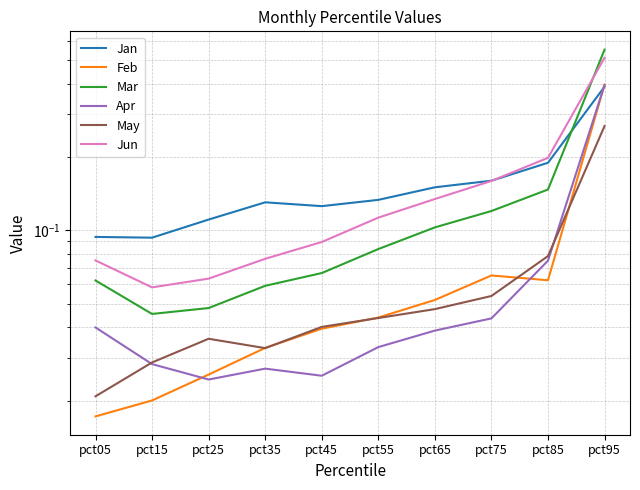

Is the value of Feb at pct95 greater than the value of Mar at pct35?

Yes